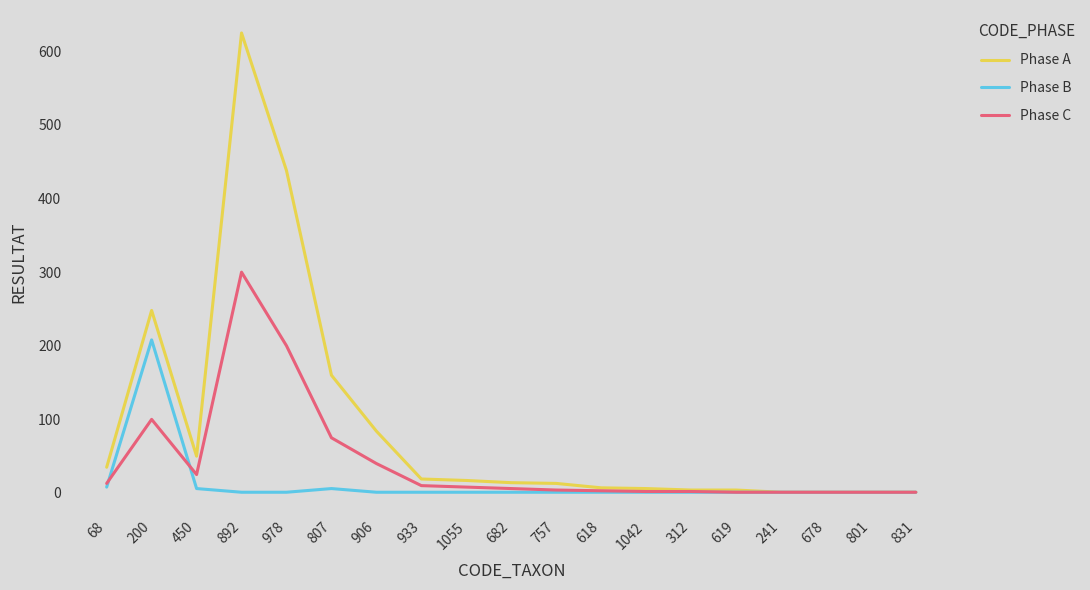

Where is the first local maximum for Phase B?

200